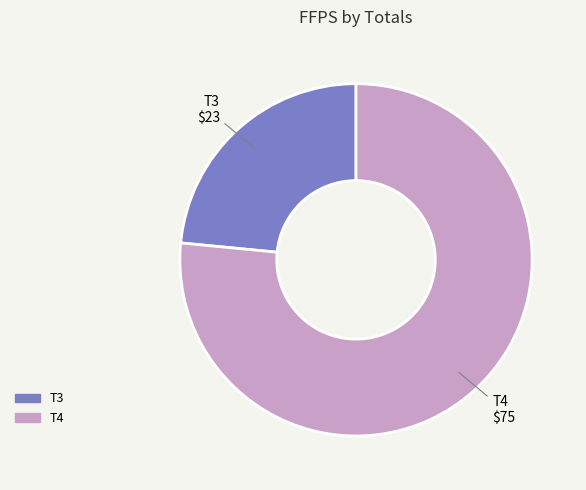

Is the sum of T3 and T4 greater than half?

Yes